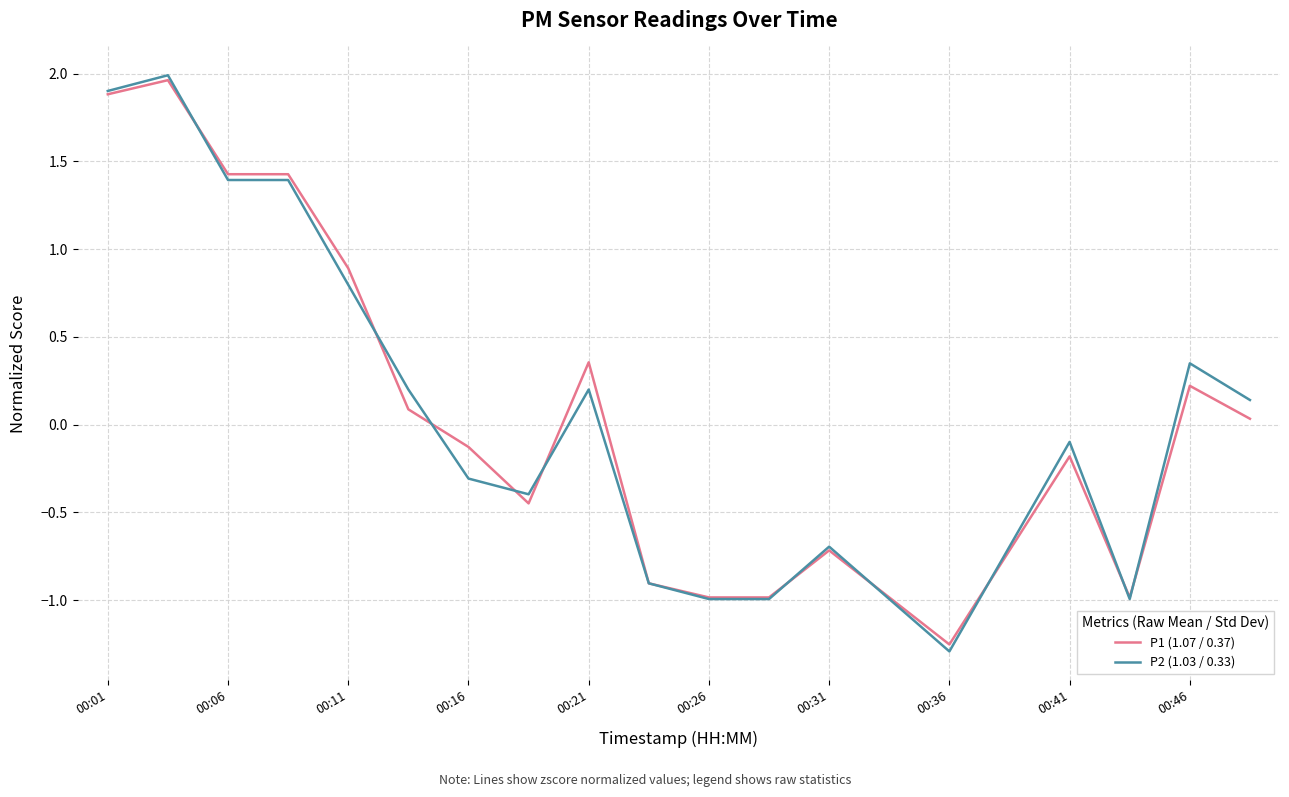

Count the number of data series in this chart.

2